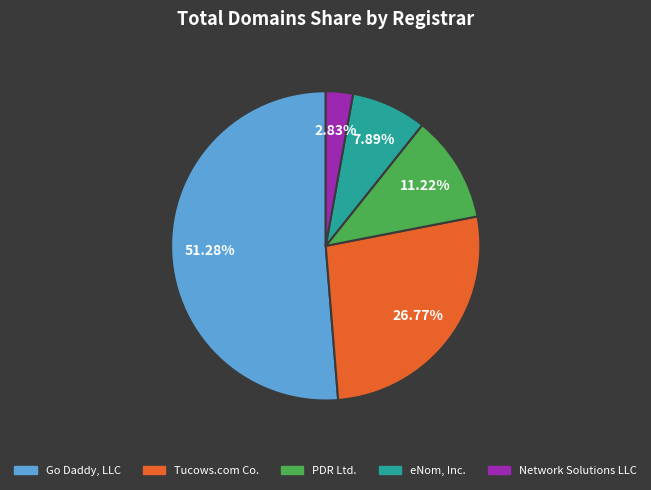

To the nearest percent, what is the difference between the PDR Ltd. and Network Solutions LLC slice percentages?

8%